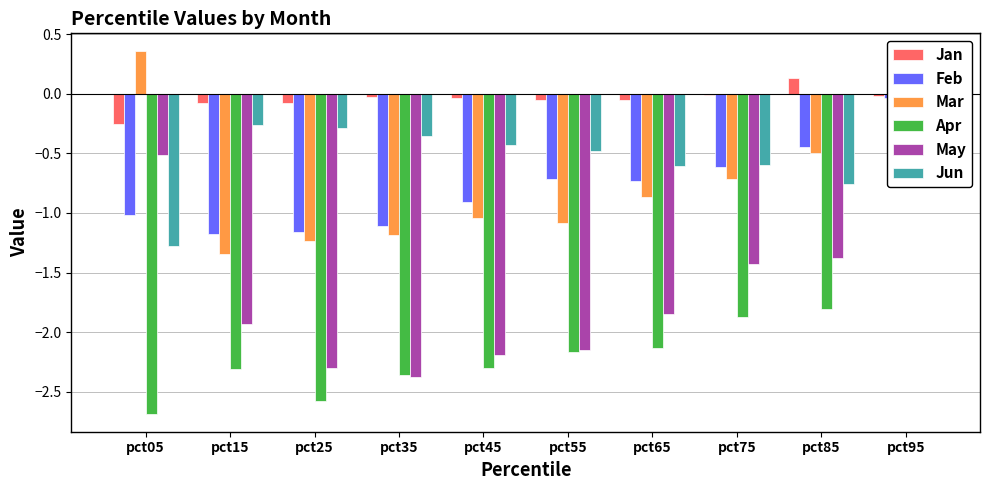

Count the Jun values in the range 0 to 1.

1